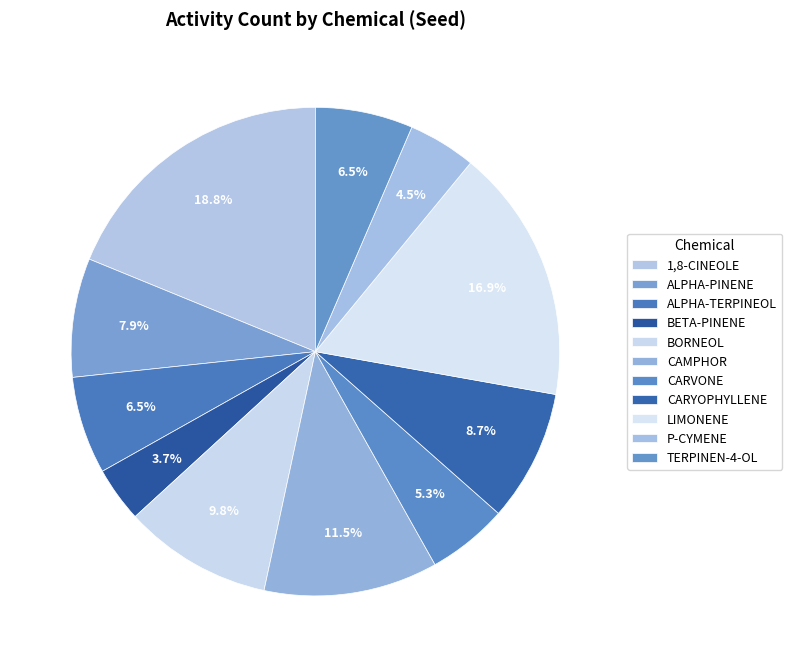

How many segments does this pie chart have?

11